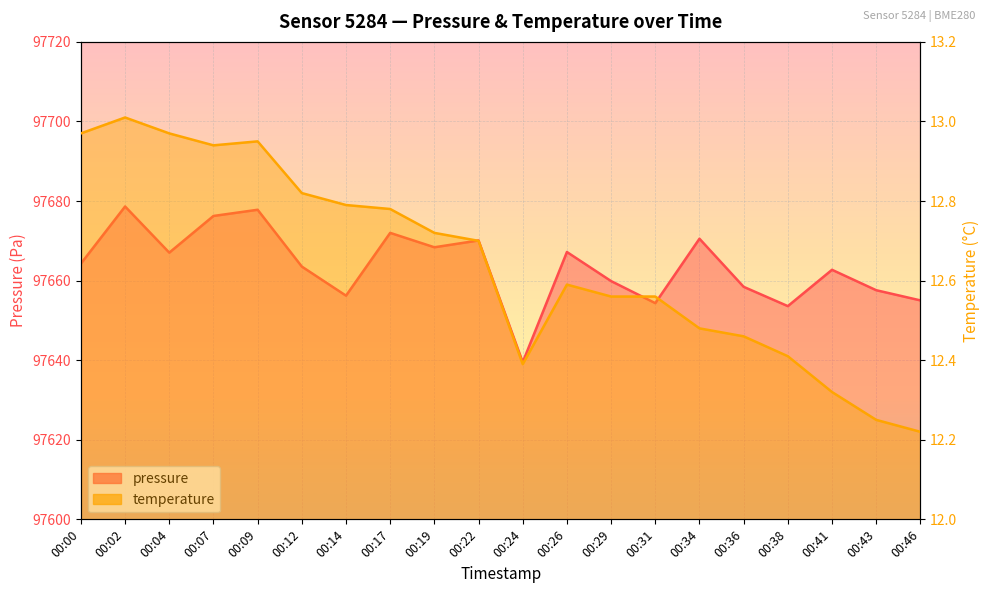

What is the lowest value of the pressure series?

97639.5